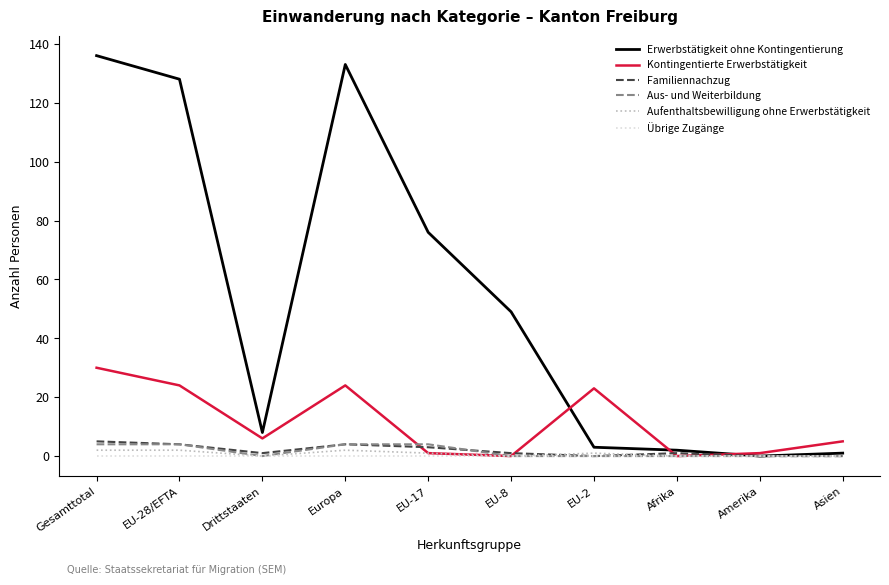

Reading left to right, transcribe all the data shown in this chart.

Erwerbstätigkeit ohne Kontingentierung: 136	128	8	133	76	49	3	2	0	1
Kontingentierte Erwerbstätigkeit: 30	24	6	24	1	0	23	0	1	5
Familiennachzug: 5	4	1	4	3	1	0	1	0	0
Aus- und Weiterbildung: 4	4	0	4	4	0	0	0	0	0
Aufenthaltsbewilligung ohne Erwerbstätigkeit: 2	2	0	2	1	0	1	0	0	0
Übrige Zugänge: 0	0	0	0	0	0	0	0	0	0